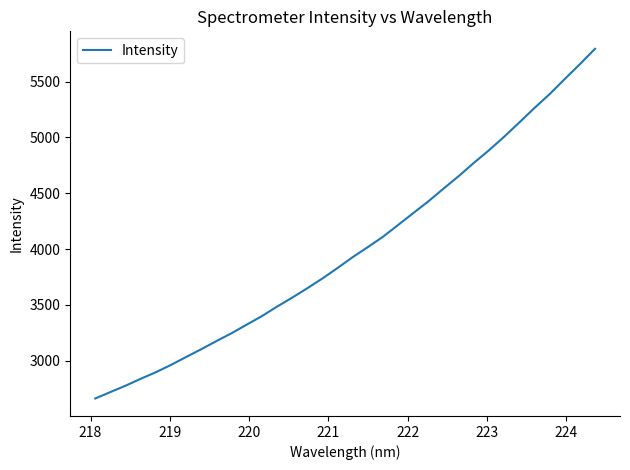

What is the difference between the maximum and minimum values?

3133.5